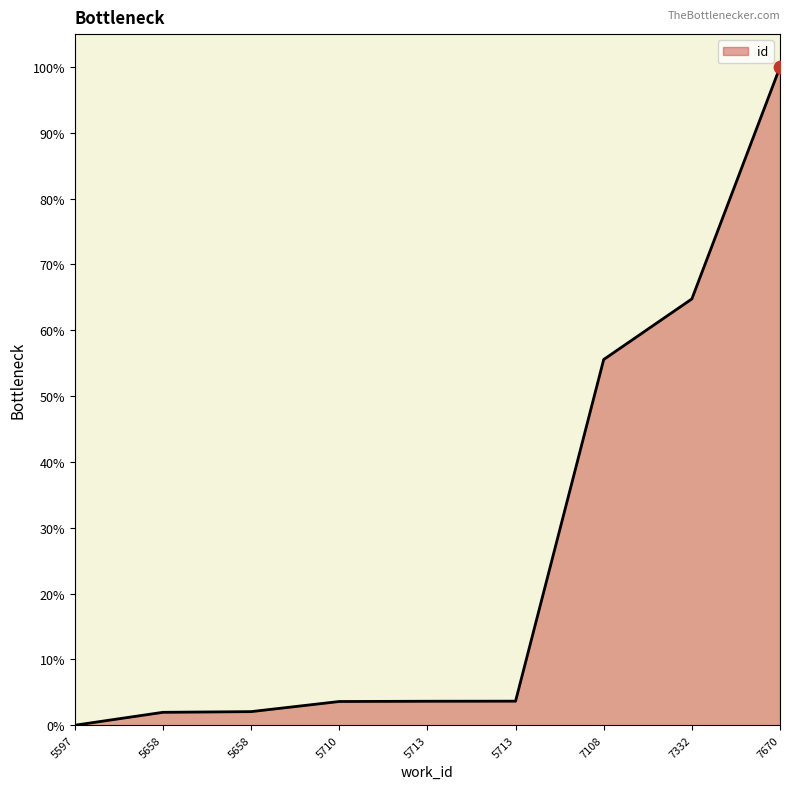

Is this an area chart (filled region under the line)?

Yes